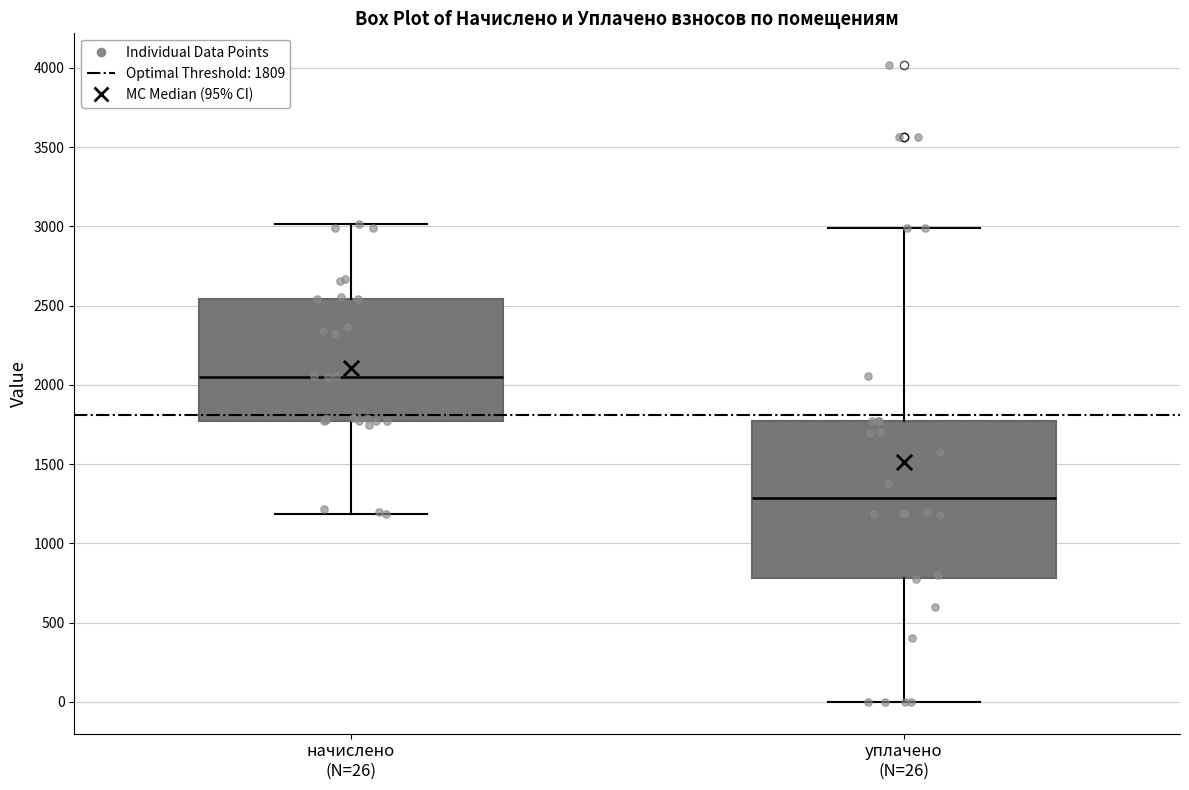

Reading left to right, read every box against the y-axis: the position of its median line, the range the box covers, and the ends of its whiskers. The values are not printed on the chart, so give them approximately, as read against the axis.

начислено (N=26): median 2050, box 1750 to 2550, whiskers 1200 to 3000
уплачено (N=26): median 1300, box 800 to 1750, whiskers 0 to 3000